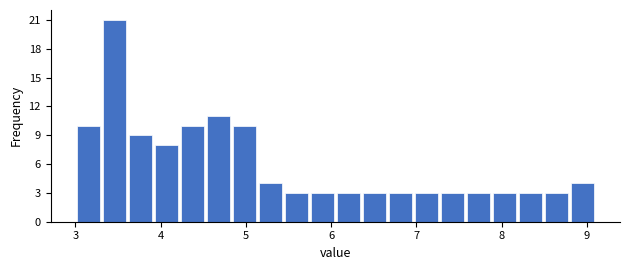

Read against the x-axis, roughly where is the centre of the tallest bar?

3.5